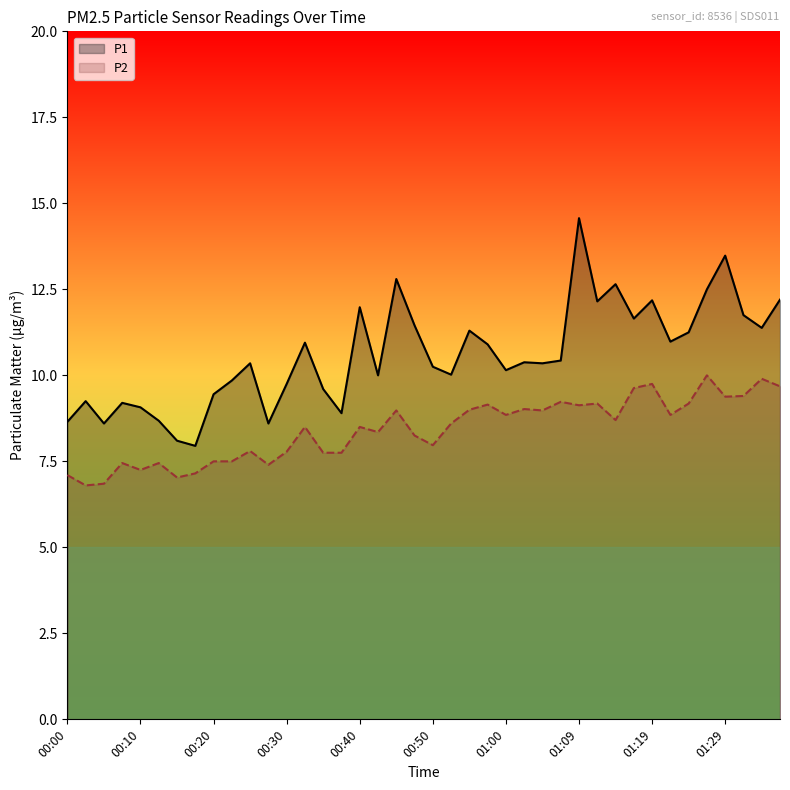

At which category is the sum across all series the highest?

01:09